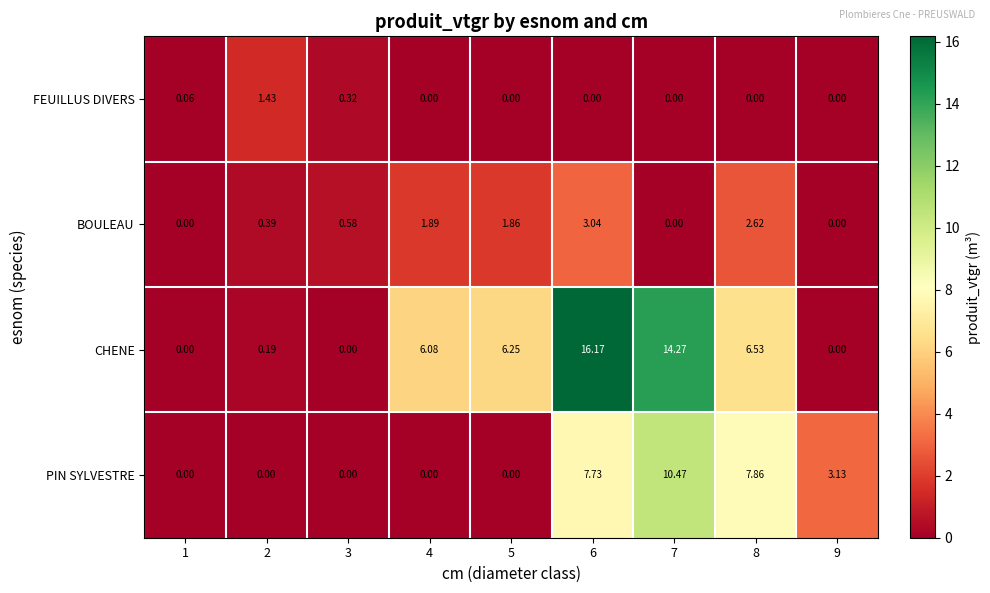

Rank the series at 8 from highest to lowest value.

PIN SYLVESTRE, CHENE, BOULEAU, FEUILLUS DIVERS